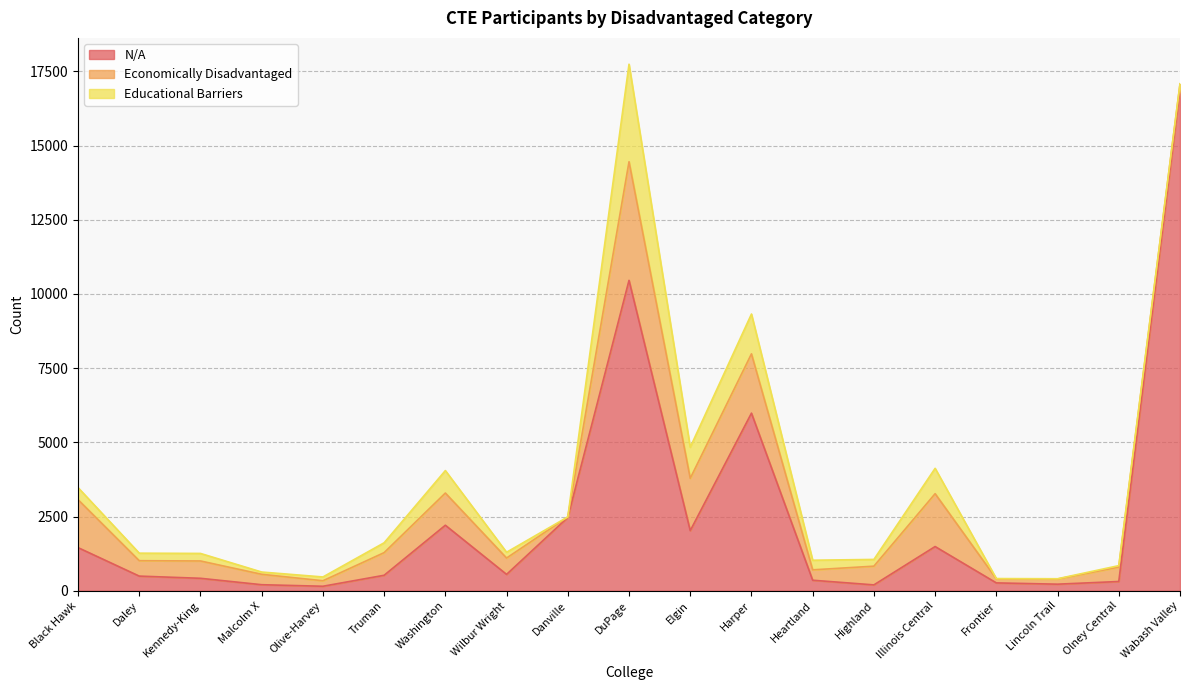

Reading left to right, extract all data points from this chart.

N/A: 1452	492	418	202	150	520	2206	550	2468	10458	2024	5983	353	196	1488	263	220	310	16882
Economically Disadvantaged: 1616	519	584	351	185	763	1085	551	18	3997	1763	1998	350	631	1781	137	174	485	189
Educational Barriers: 407	254	254	76	128	332	757	195	0	3286	1048	1342	324	227	855	9	9	50	13